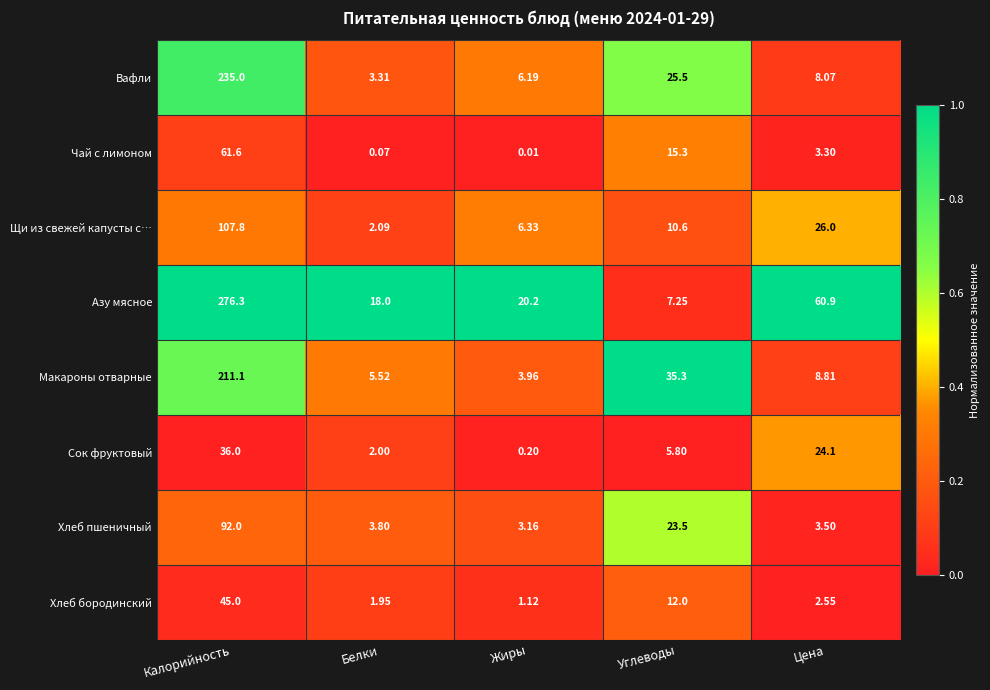

Rank the categories by Хлеб пшеничный value from lowest to highest.

Жиры, Цена, Белки, Углеводы, Калорийность